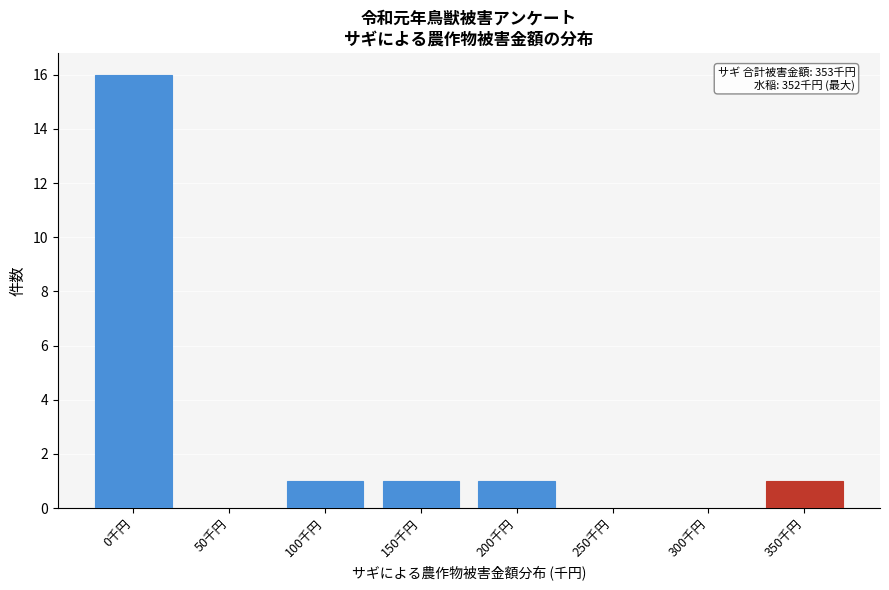

Reading right to left, transcribe all the data shown in this chart.

350千円=1	300千円=0	250千円=0	200千円=1	150千円=1	100千円=1	50千円=0	0千円=16